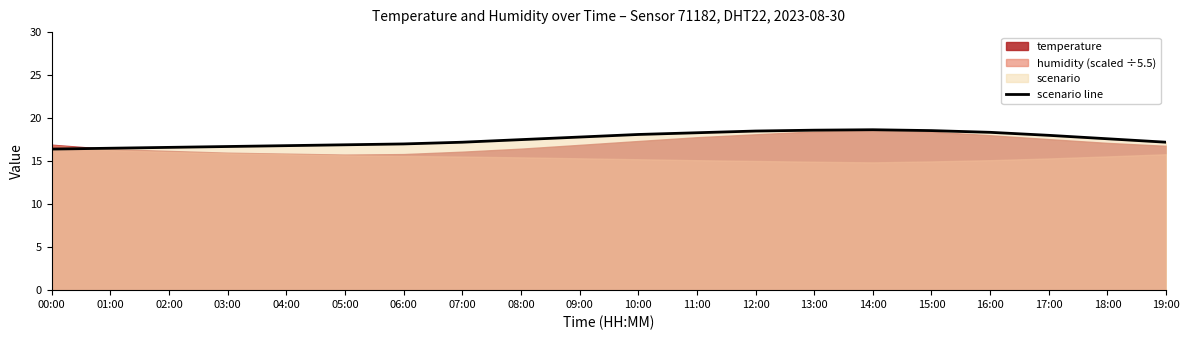

The value of scenario line at 13:00 is 18.6. True or false?

True